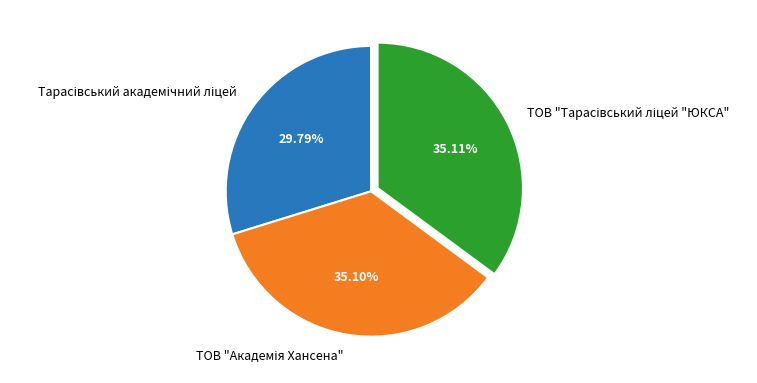

Does any single category account for the majority?

No